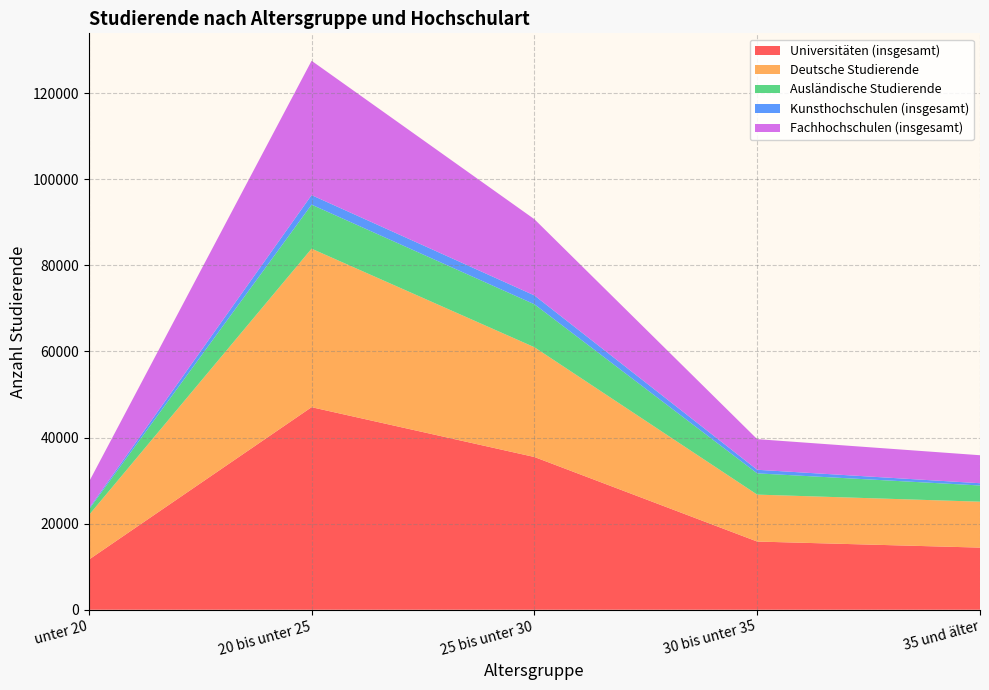

Reading left to right, transcribe all the data shown in this chart.

Universitäten (insgesamt): unter 20=11620	20 bis unter 25=47041	25 bis unter 30=35473	30 bis unter 35=15837	35 und älter=14430
Deutsche Studierende: unter 20=10329	20 bis unter 25=36817	25 bis unter 30=25497	30 bis unter 35=10901	35 und älter=10667
Ausländische Studierende: unter 20=1291	20 bis unter 25=10224	25 bis unter 30=9976	30 bis unter 35=4936	35 und älter=3763
Kunsthochschulen (insgesamt): unter 20=257	20 bis unter 25=2215	25 bis unter 30=2056	30 bis unter 35=833	35 und älter=525
Fachhochschulen (insgesamt): unter 20=6124	20 bis unter 25=31198	25 bis unter 30=17701	30 bis unter 35=7113	35 und älter=6501